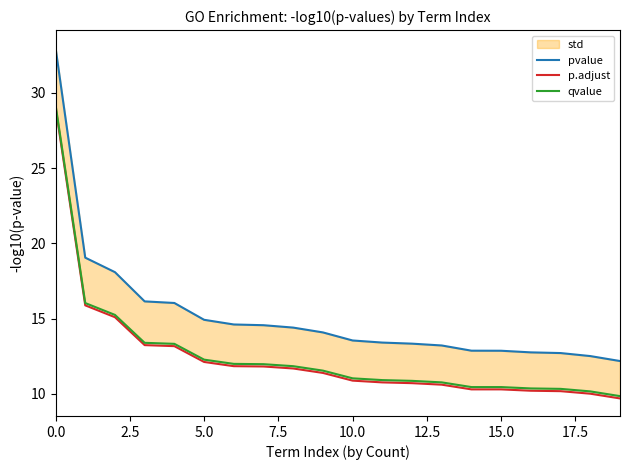

How many values in the qvalue series are below 11?

9